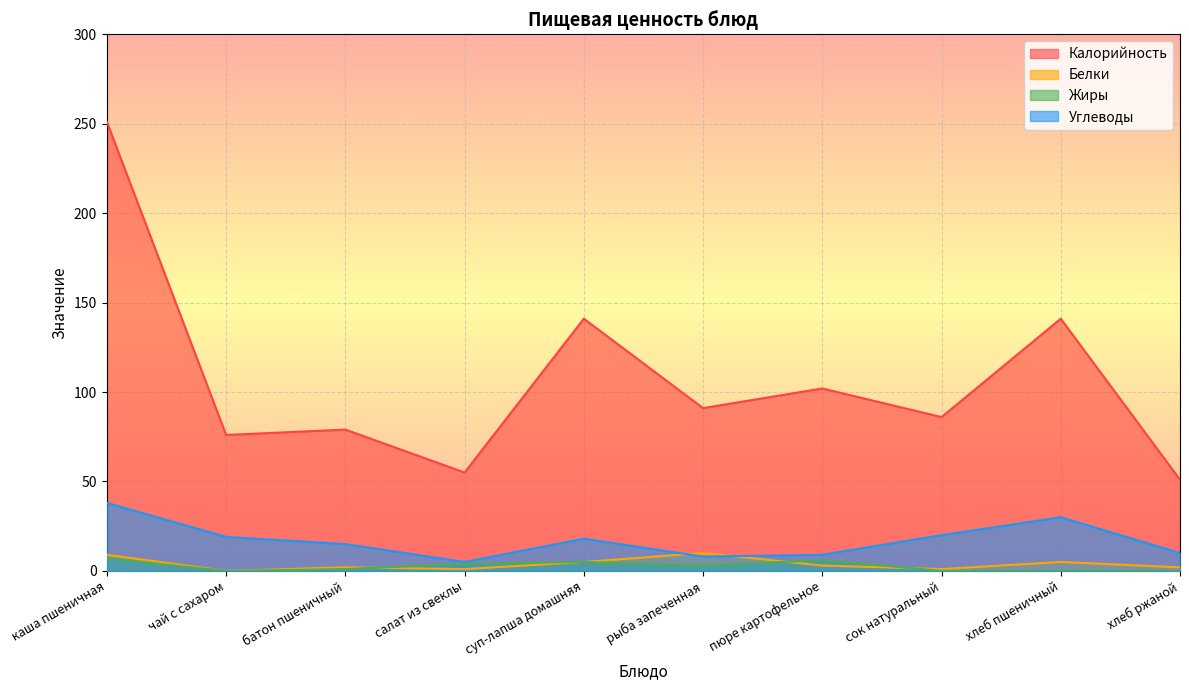

What is the label of the 9th point from the right?

чай с сахаром